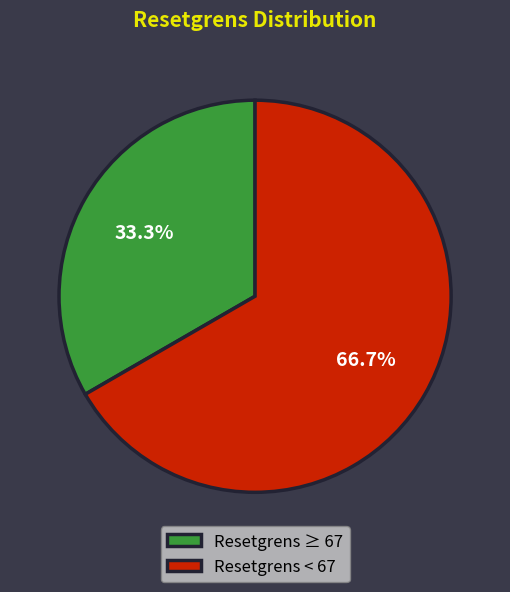

What is the total percentage of Resetgrens ≥ 67 and Resetgrens < 67?

100.0%